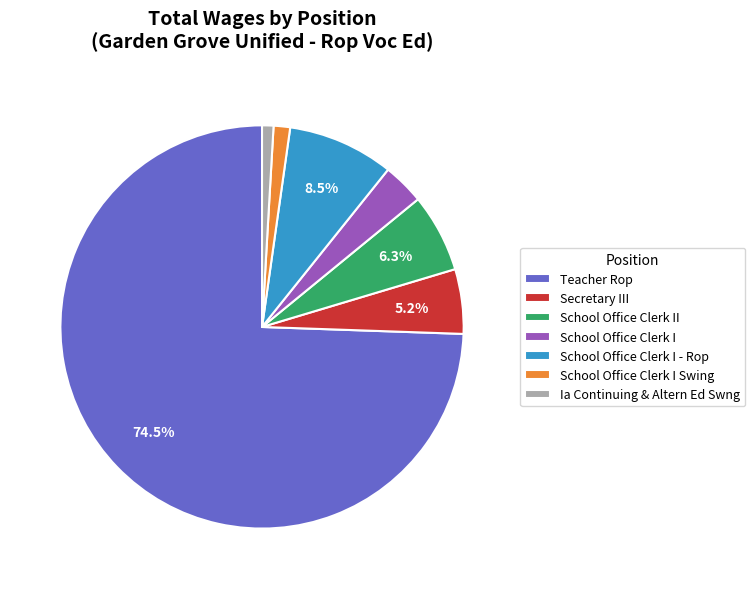

To the nearest percent, what percentage of the pie is Ia Continuing & Altern Ed Swng?

1%